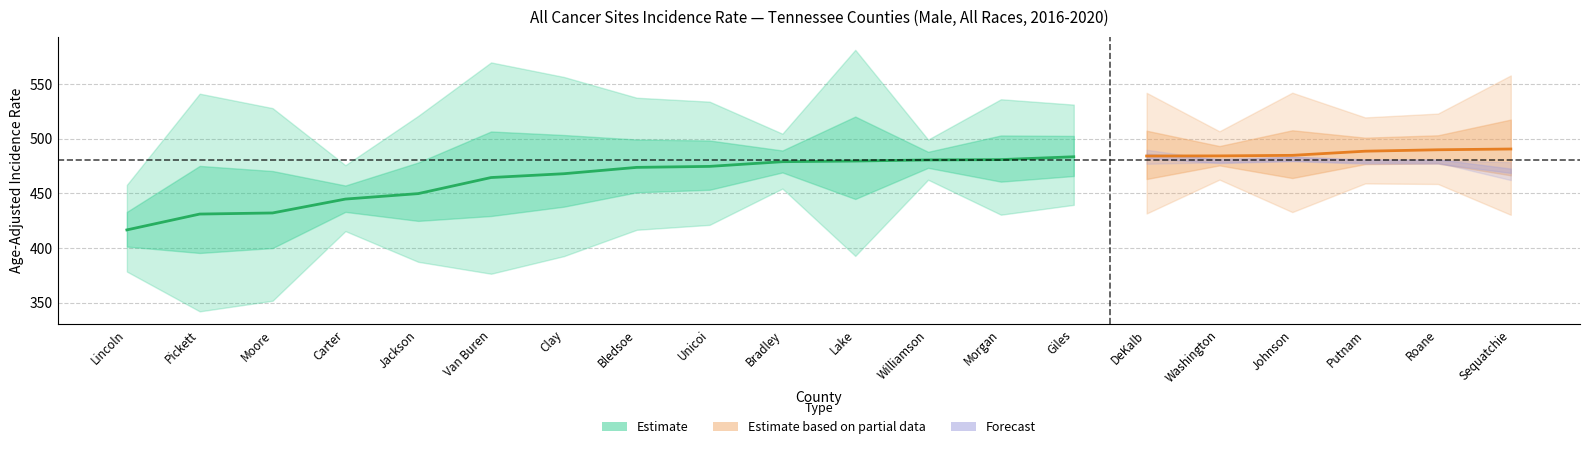

What is the value of the Upper CI point at the 4th from the left?

475.7